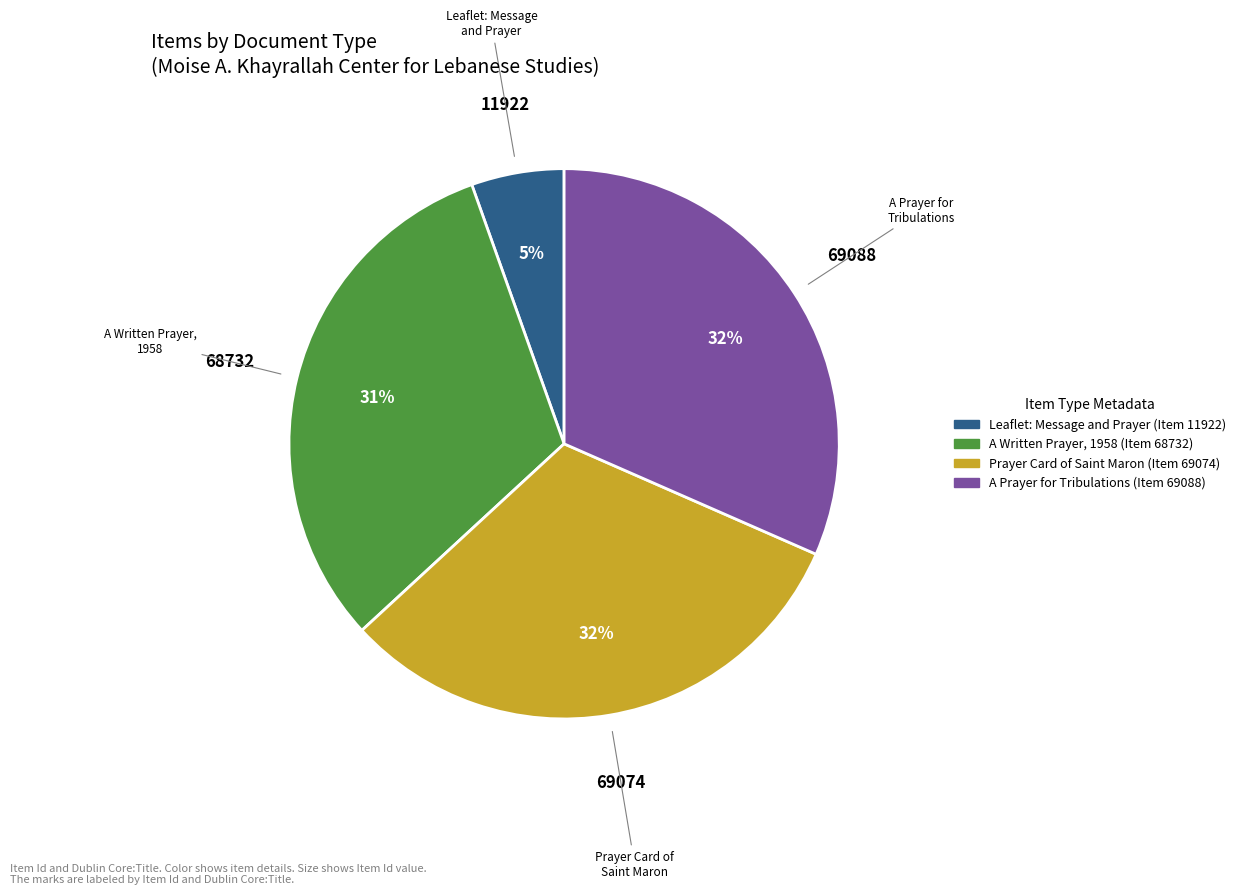

To the nearest percent, what is the combined percentage of Leaflet: Message and Prayer (Item 11922) and Prayer Card of Saint Maron (Item 69074)?

37%